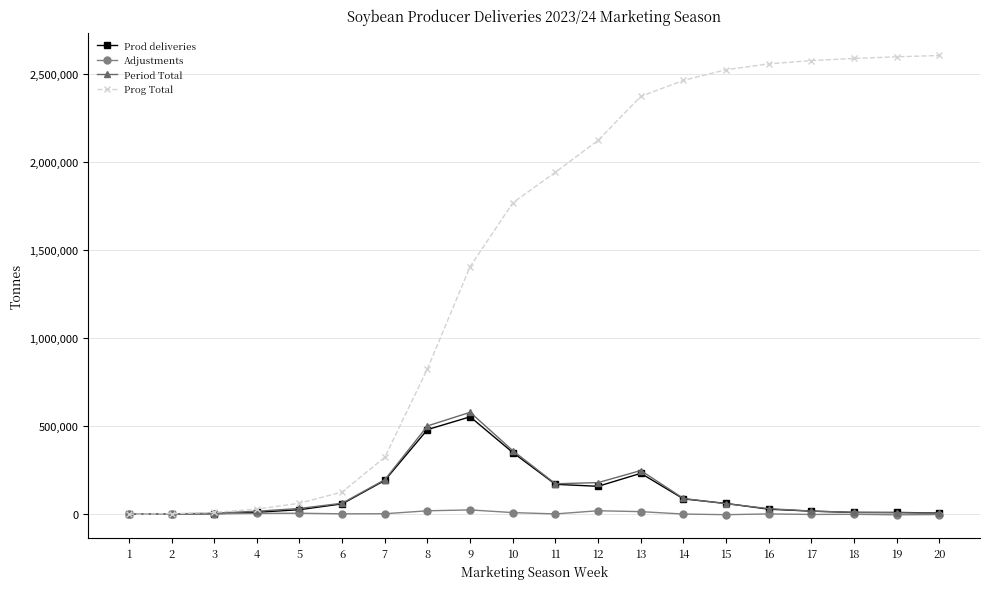

What is the sum of the Prog Total values at 17 and 18?

5162840